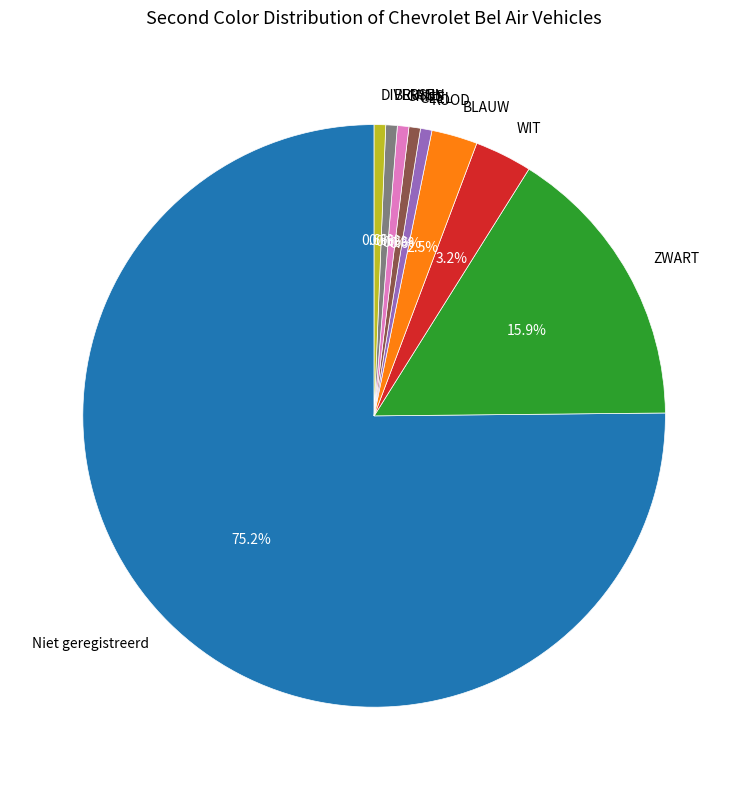

The DIVERSEN slice represents 1% of the pie. True or false?

True